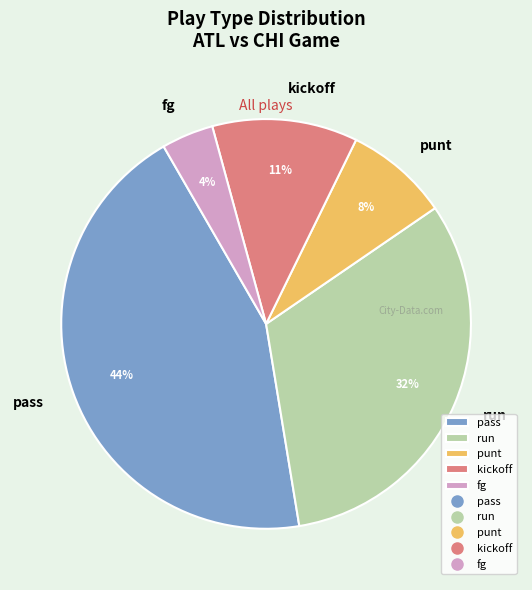

Which category has the smallest portion of the pie?

fg